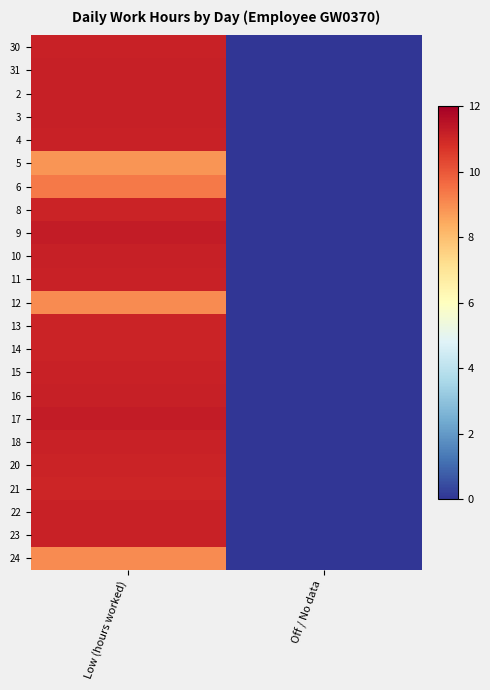

Reading left to right, transcribe all the data shown in this chart.

30: Low (hours worked)=11.1	Off / No data=0.0
31: Low (hours worked)=11.2	Off / No data=0.0
2: Low (hours worked)=11.2	Off / No data=0.0
3: Low (hours worked)=11.2	Off / No data=0.0
4: Low (hours worked)=11.1	Off / No data=0.0
5: Low (hours worked)=8.8	Off / No data=0.0
6: Low (hours worked)=9.4	Off / No data=0.0
8: Low (hours worked)=11.1	Off / No data=0.0
9: Low (hours worked)=11.3	Off / No data=0.0
10: Low (hours worked)=11.2	Off / No data=0.0
11: Low (hours worked)=11.1	Off / No data=0.0
12: Low (hours worked)=9.0	Off / No data=0.0
13: Low (hours worked)=11.1	Off / No data=0.0
14: Low (hours worked)=11.1	Off / No data=0.0
15: Low (hours worked)=11.1	Off / No data=0.0
16: Low (hours worked)=11.2	Off / No data=0.0
17: Low (hours worked)=11.3	Off / No data=0.0
18: Low (hours worked)=11.2	Off / No data=0.0
20: Low (hours worked)=11.1	Off / No data=0.0
21: Low (hours worked)=11.1	Off / No data=0.0
22: Low (hours worked)=11.1	Off / No data=0.0
23: Low (hours worked)=11.2	Off / No data=0.0
24: Low (hours worked)=9.0	Off / No data=0.0